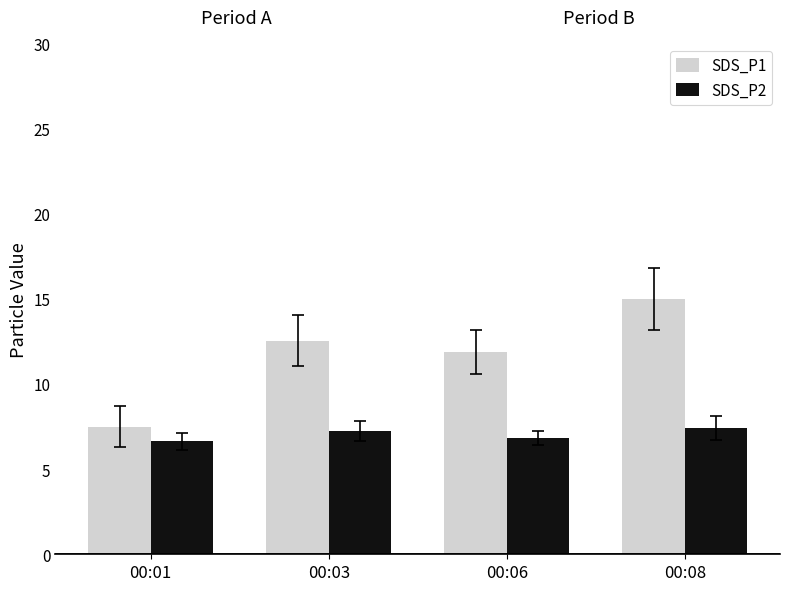

How many bars are there in total?

8